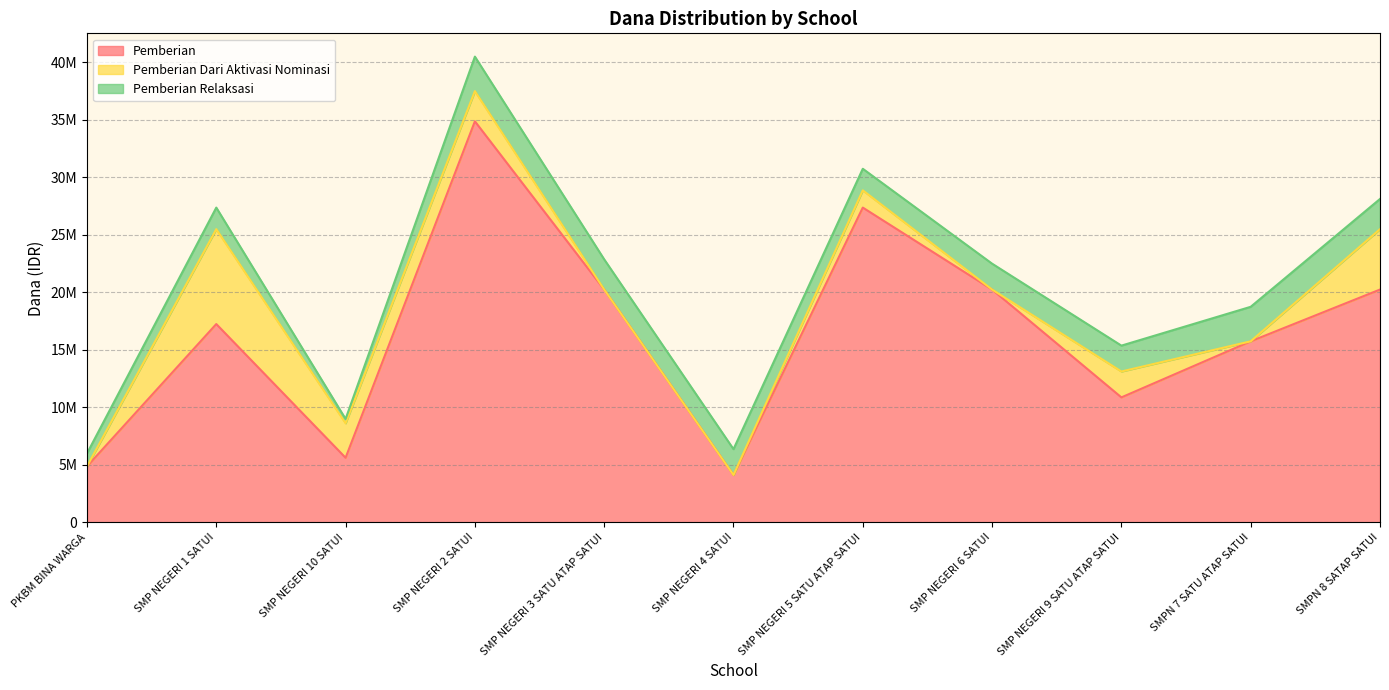

Reading left to right, list all the values displayed in this chart.

Pemberian: PKBM BINA WARGA=4875000	SMP NEGERI 1 SATUI=17250000	SMP NEGERI 10 SATUI=5625000	SMP NEGERI 2 SATUI=34875000	SMP NEGERI 3 SATU ATAP SATUI=20250000	SMP NEGERI 4 SATUI=4125000	SMP NEGERI 5 SATU ATAP SATUI=27375000	SMP NEGERI 6 SATUI=20250000	SMP NEGERI 9 SATU ATAP SATUI=10875000	SMPN 7 SATU ATAP SATUI=15750000	SMPN 8 SATAP SATUI=20250000
Pemberian Dari Aktivasi Nominasi: PKBM BINA WARGA=0	SMP NEGERI 1 SATUI=8250000	SMP NEGERI 10 SATUI=3000000	SMP NEGERI 2 SATUI=2625000	SMP NEGERI 3 SATU ATAP SATUI=0	SMP NEGERI 4 SATUI=0	SMP NEGERI 5 SATU ATAP SATUI=1500000	SMP NEGERI 6 SATUI=0	SMP NEGERI 9 SATU ATAP SATUI=2250000	SMPN 7 SATU ATAP SATUI=0	SMPN 8 SATAP SATUI=5250000
Pemberian Relaksasi: PKBM BINA WARGA=1125000	SMP NEGERI 1 SATUI=1875000	SMP NEGERI 10 SATUI=375000	SMP NEGERI 2 SATUI=3000000	SMP NEGERI 3 SATU ATAP SATUI=2625000	SMP NEGERI 4 SATUI=2250000	SMP NEGERI 5 SATU ATAP SATUI=1875000	SMP NEGERI 6 SATUI=2250000	SMP NEGERI 9 SATU ATAP SATUI=2250000	SMPN 7 SATU ATAP SATUI=3000000	SMPN 8 SATAP SATUI=2625000